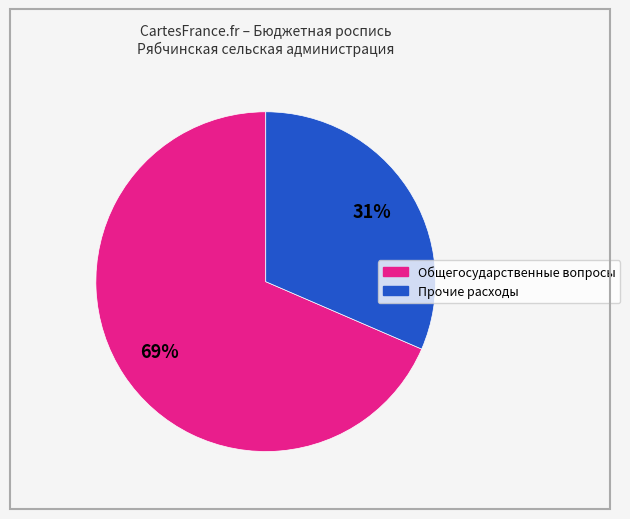

To the nearest percent, what is the average slice percentage?

50%